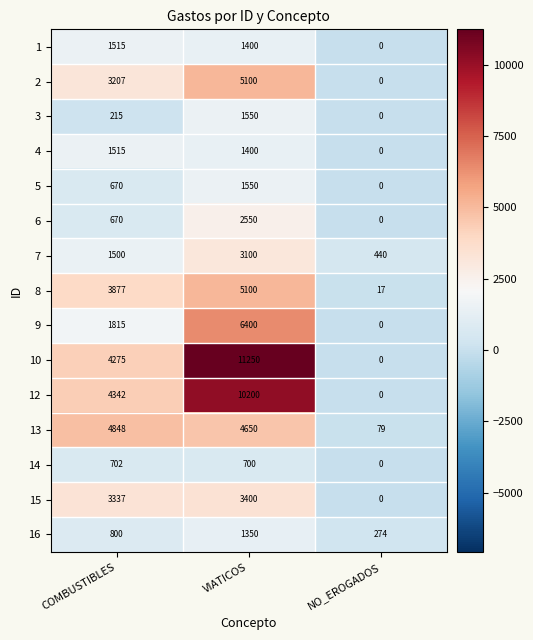

What is the difference between the maximum and minimum values in the 6 series?

2550